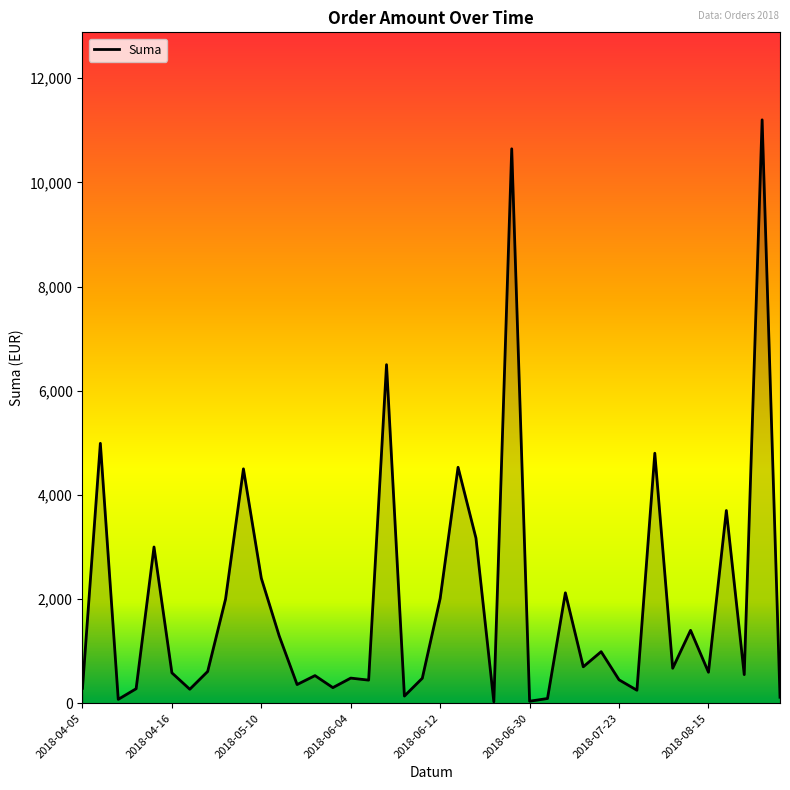

How many lines are shown in the chart?

1